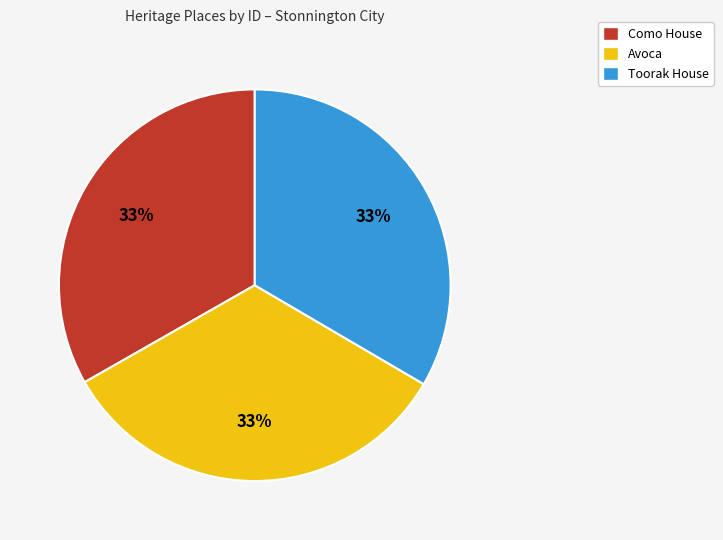

Approximately how many times larger is the value at Avoca compared to Toorak House?

1.0